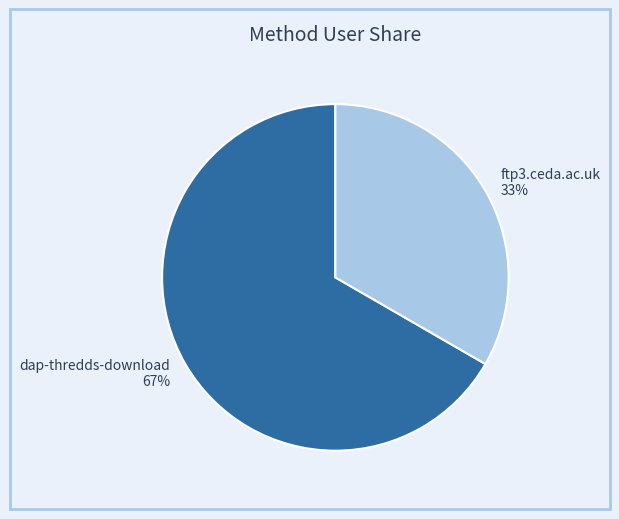

To the nearest percent, what percentage of the pie is ftp3.ceda.ac.uk?

33%